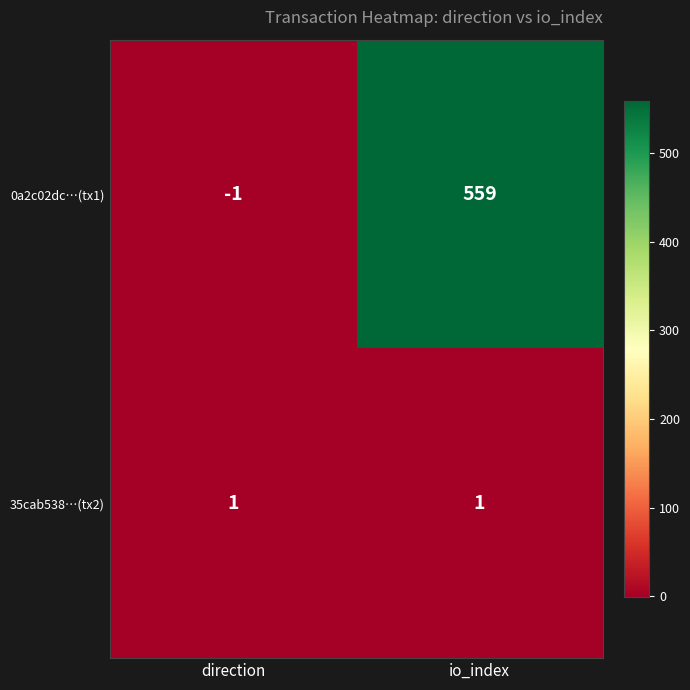

Which series has the widest spread of values?

0a2c02dc…(tx1)